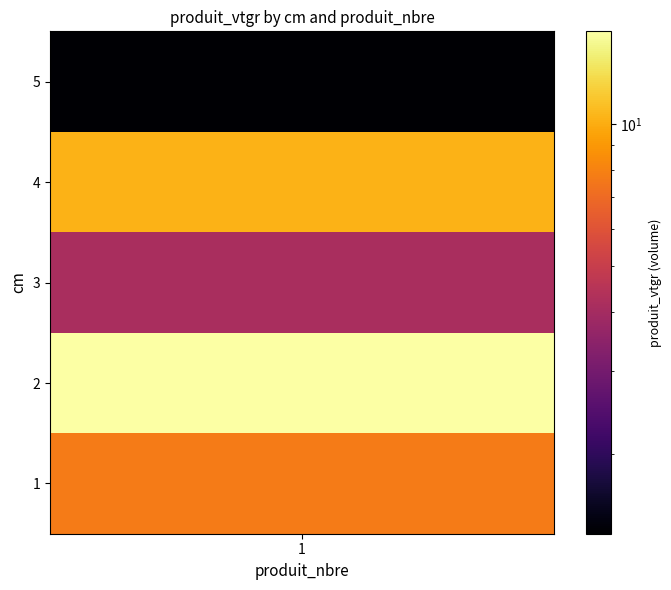

Which category has the lowest value across all series?

5